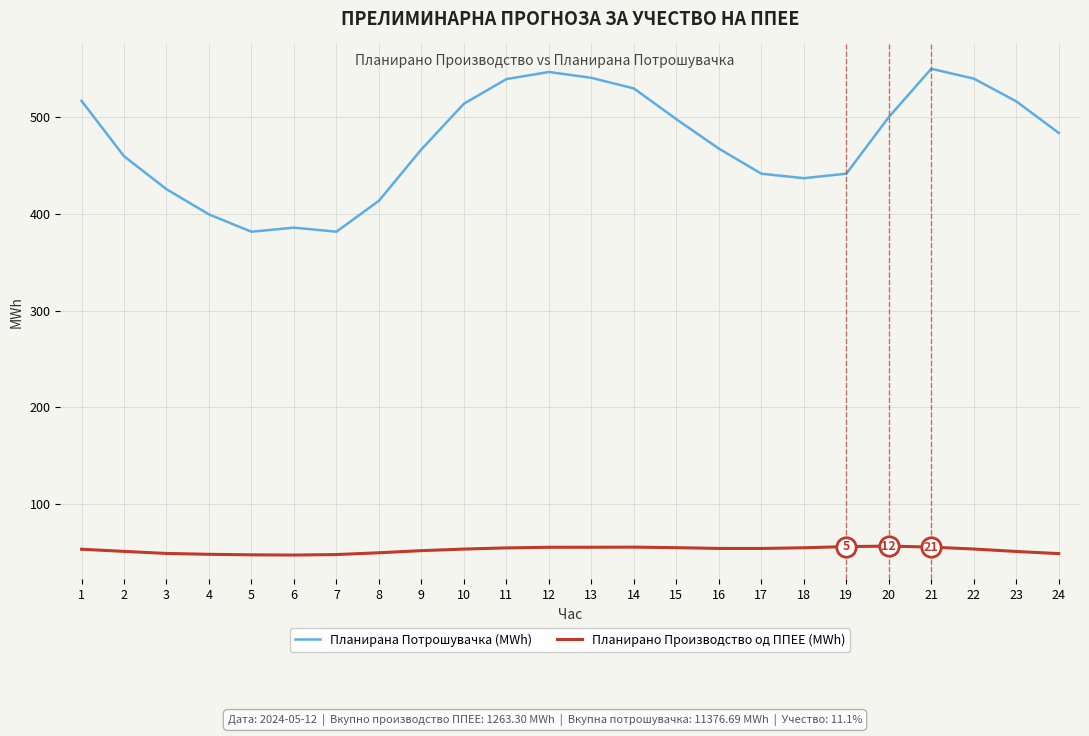

The value of Планирано Производство од ППЕЕ (MWh) at 23 is 31.5. True or false?

False